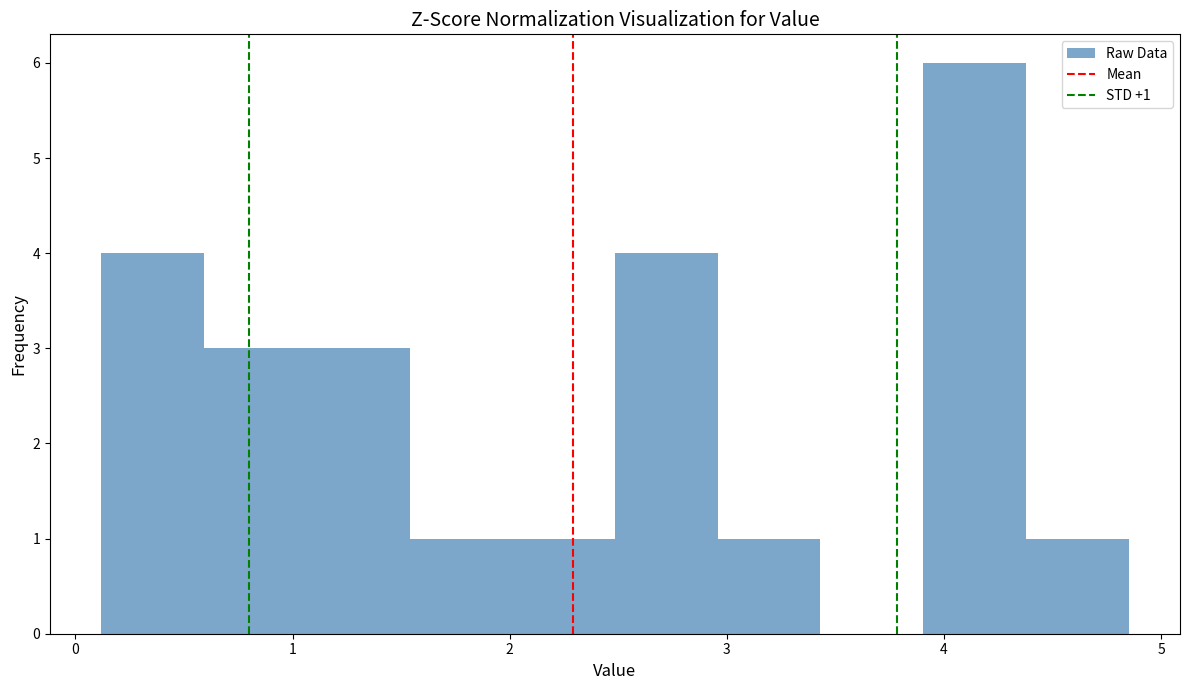

Over which range of the x-axis is the bar tallest?

3.9 to 4.4